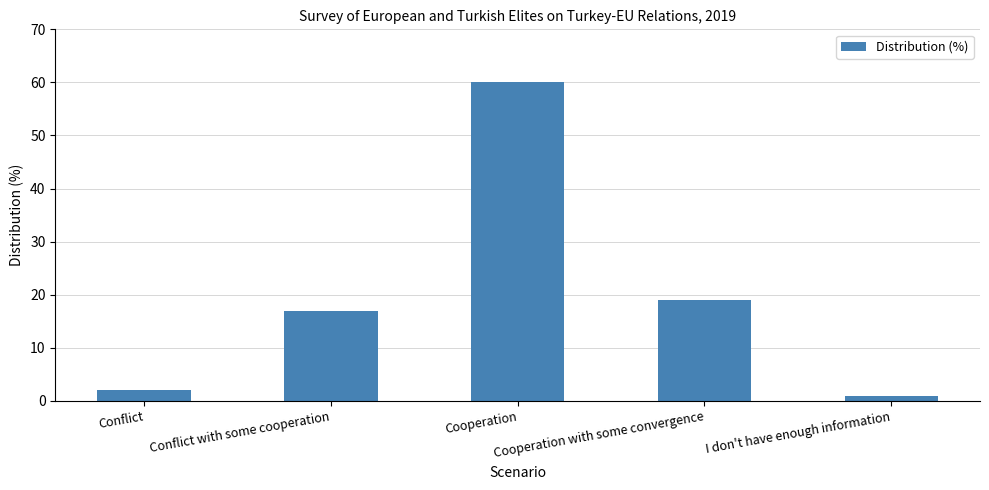

Reading left to right, what are all the values shown in this chart?

Conflict=2	Conflict with some cooperation=17	Cooperation=60	Cooperation with some convergence=19	I don't have enough information=1